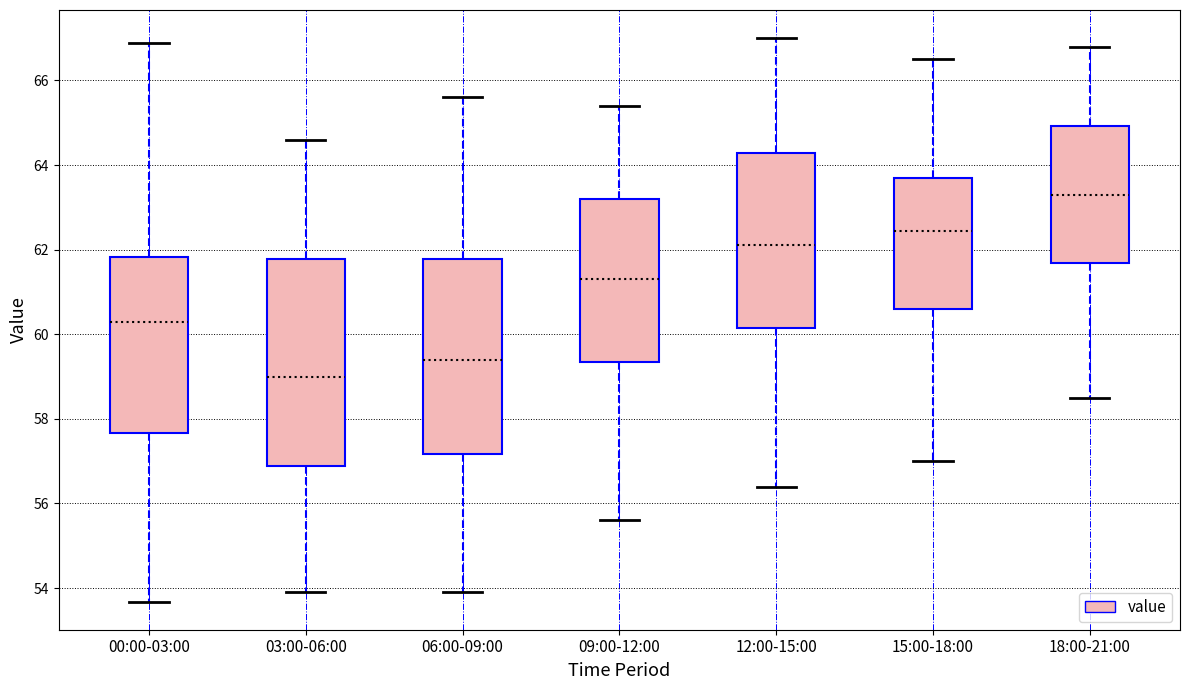

Where is the upper edge of the box for 09:00-12:00 on the y-axis? The values are not printed on the chart, so give them approximately, as read against the axis.

63.2